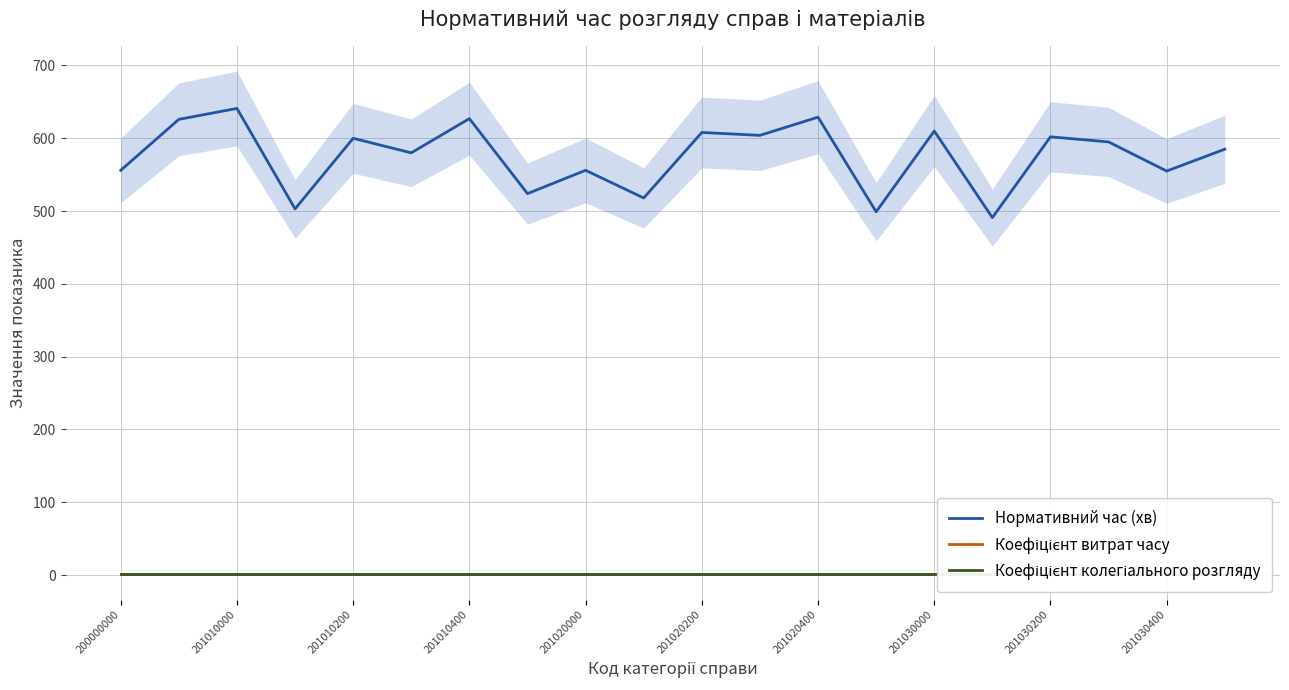

At how many categories does at least one series exceed 100?

20